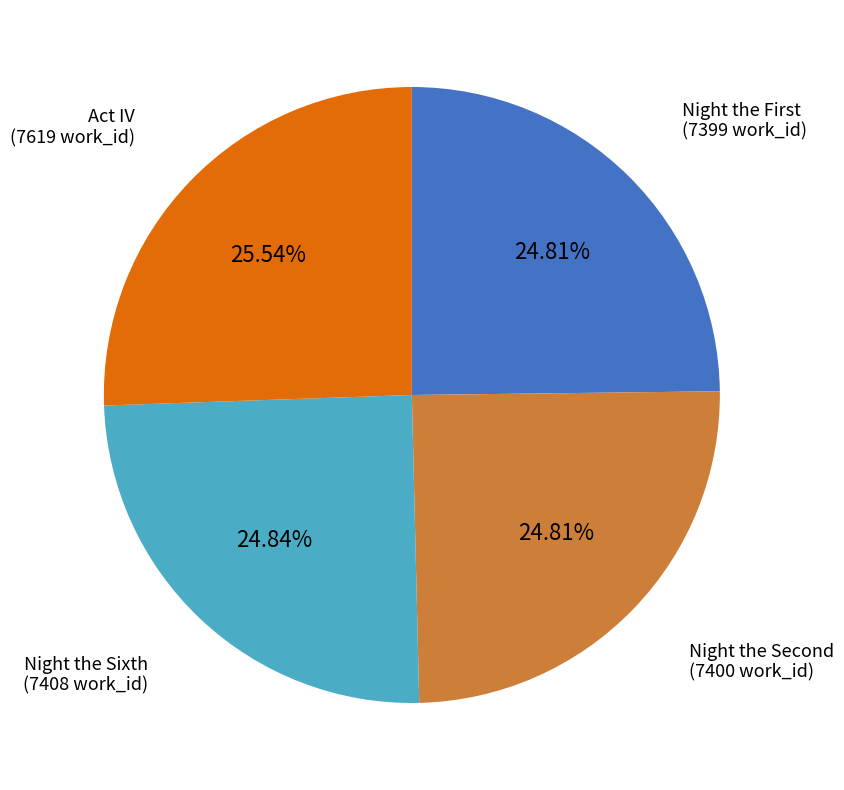

What is the largest slice in the pie chart?

Act IV